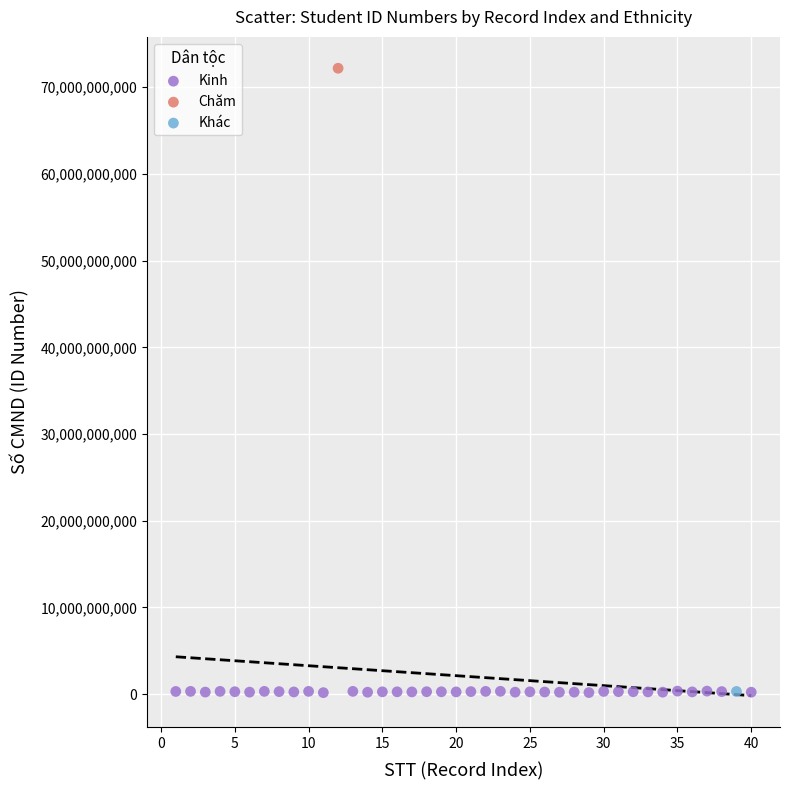

What are all the series names shown in the legend?

Kinh, Chăm, Khác